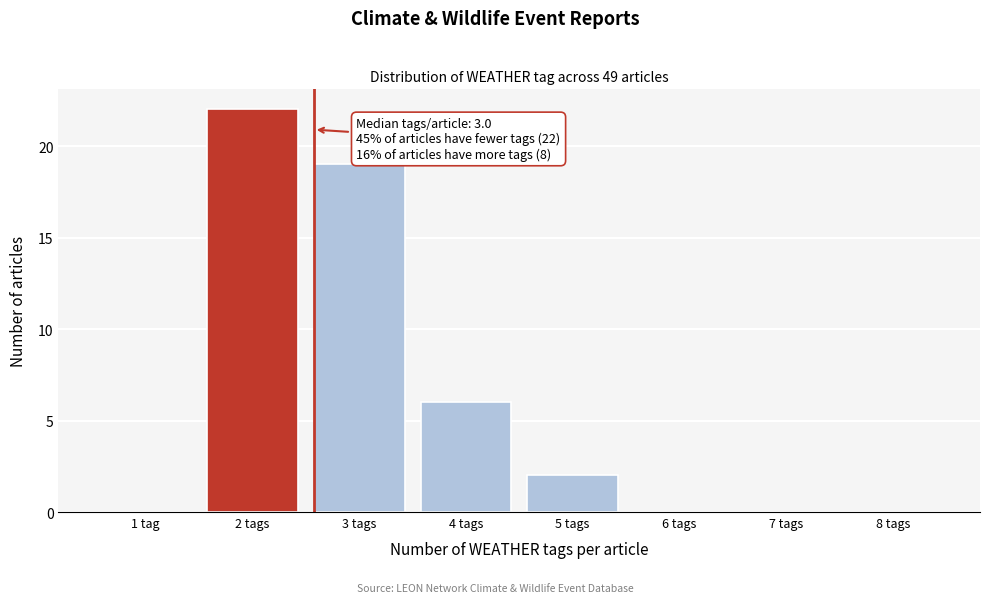

What is the sum of the values at 1 tag and 4 tags?

6